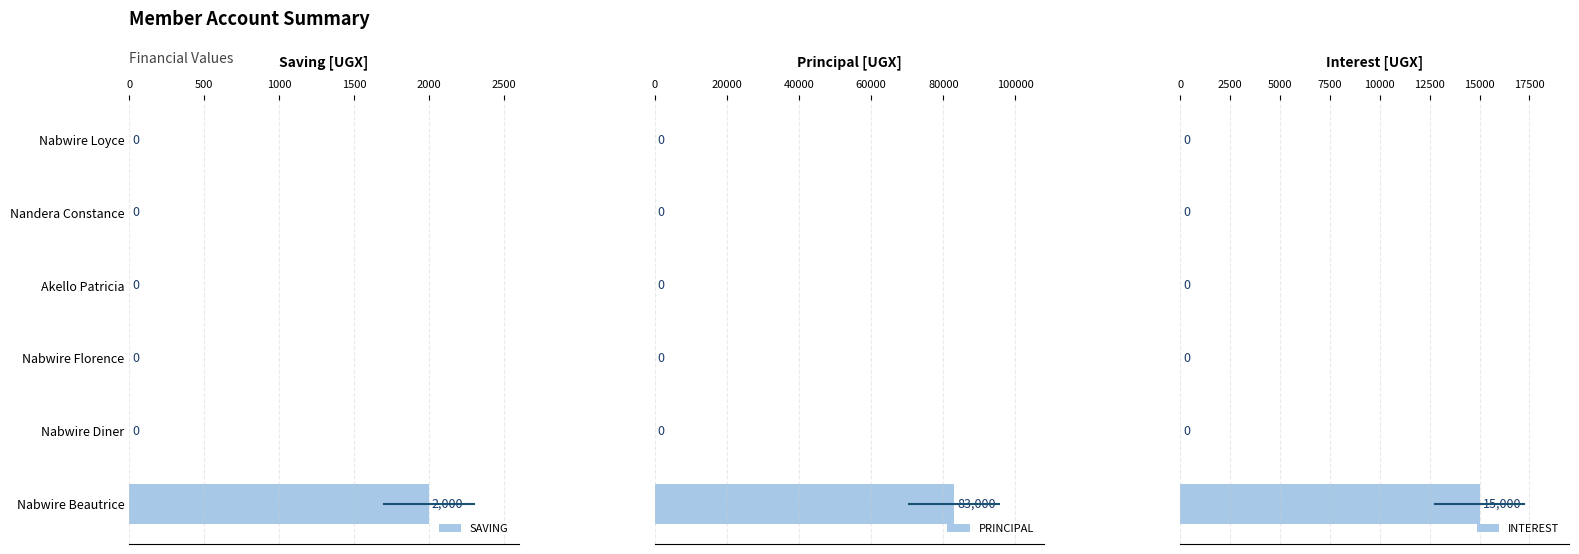

True or false: SAVING has a value of 1339 at Nabwire Diner.

False